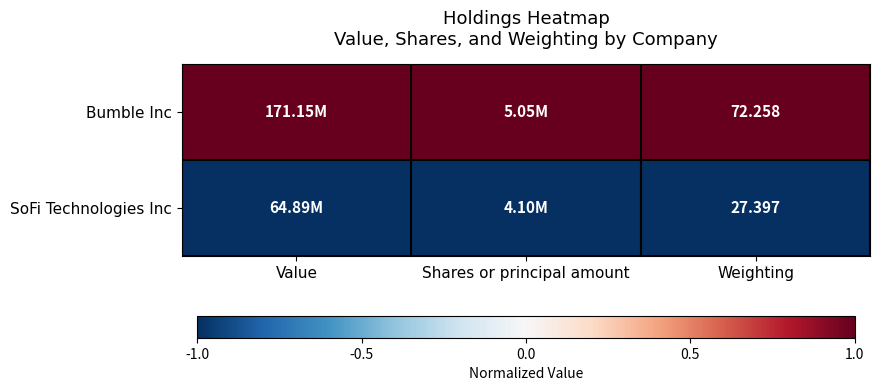

Is the value of SoFi Technologies Inc at Weighting greater than the value of Bumble Inc at Weighting?

No